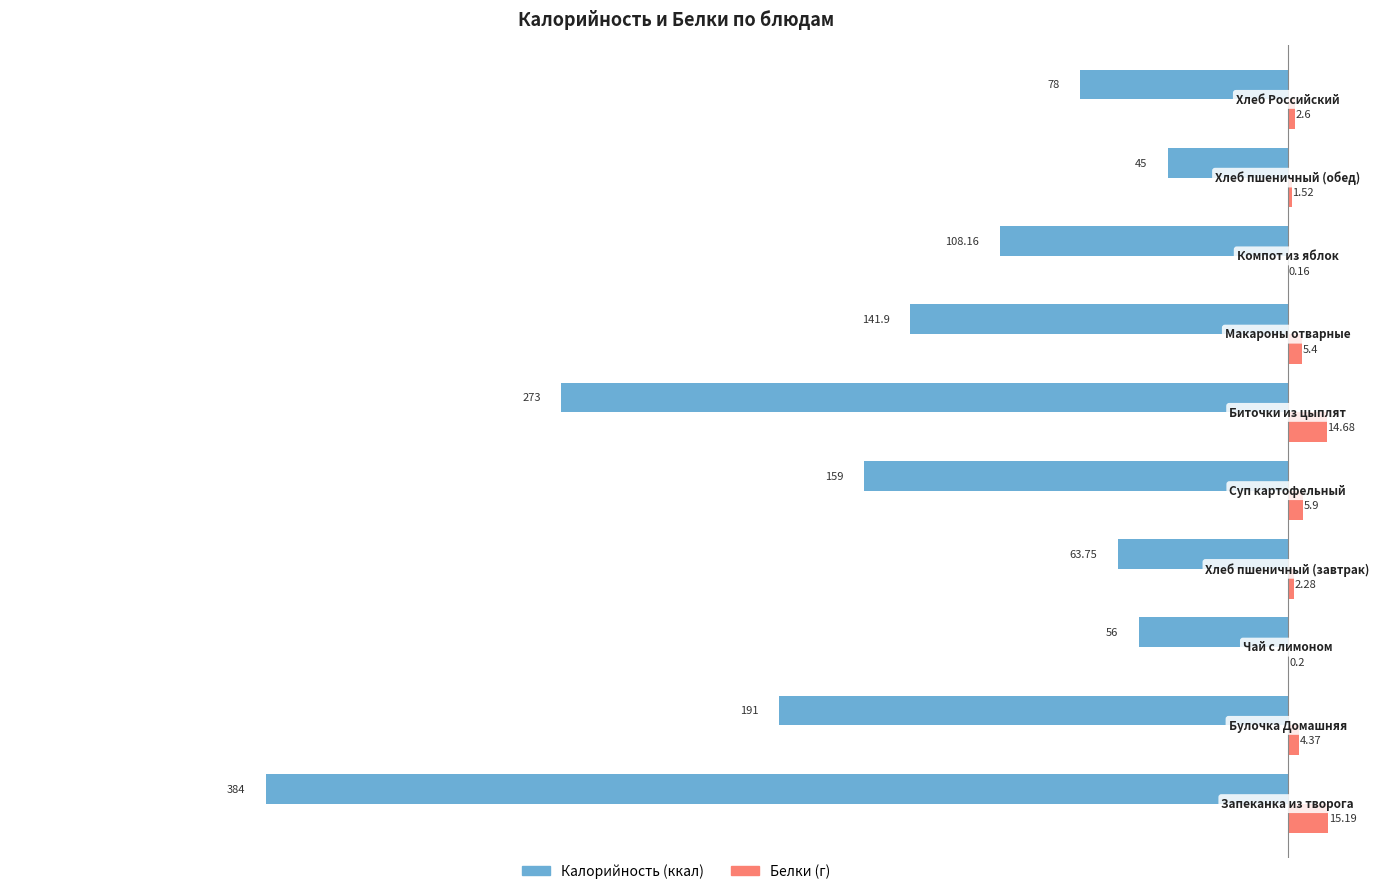

Count the number of data series in this chart.

2